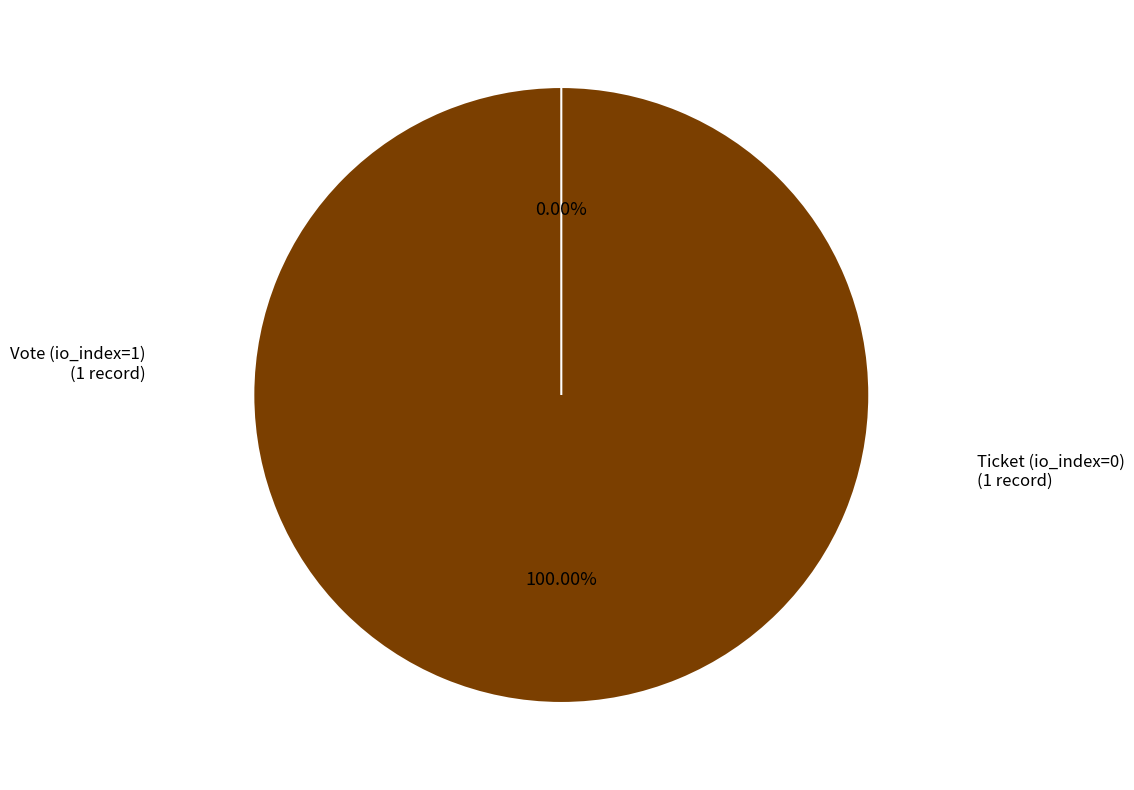

The Ticket (io_index=0) slice represents 5% of the pie. True or false?

False